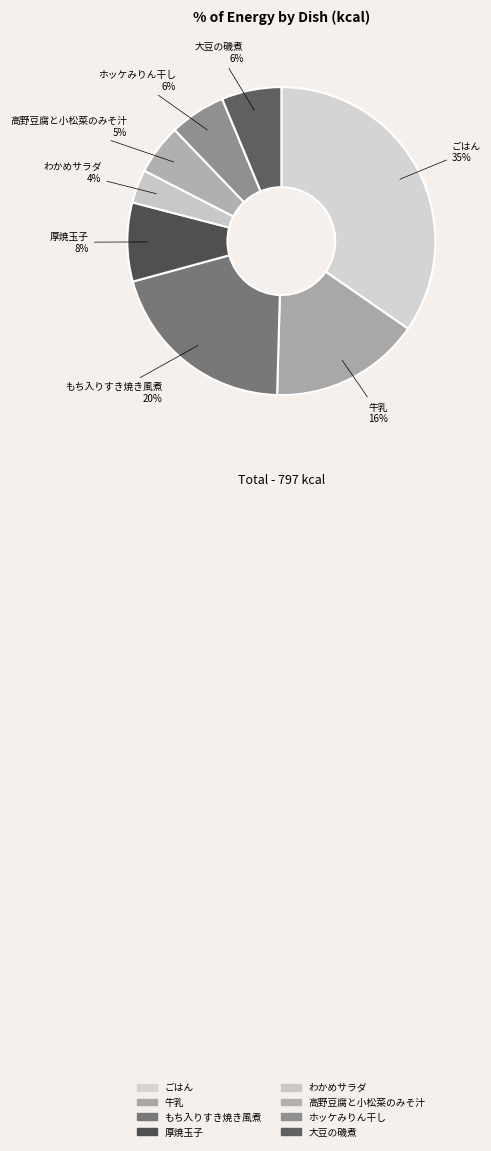

What percentage is the ごはん slice, to the nearest percent?

35%